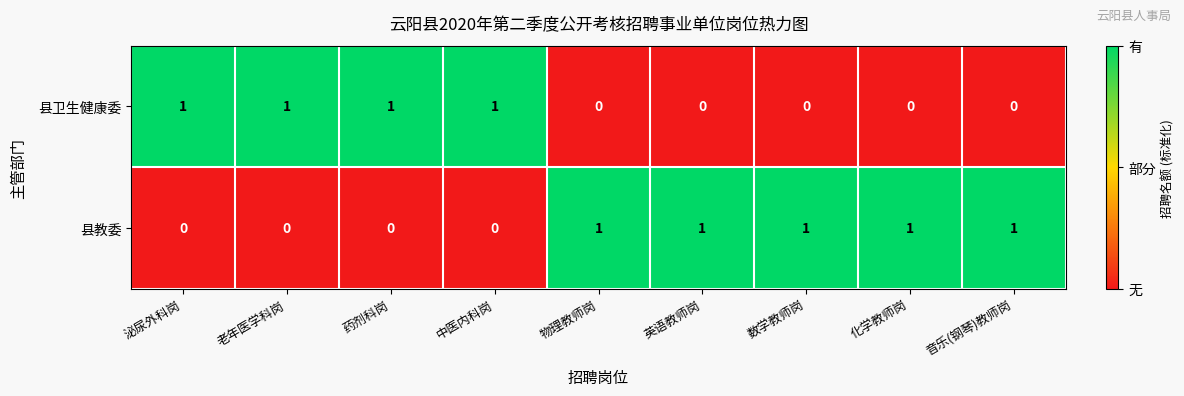

Which series has the largest total across all categories?

县教委